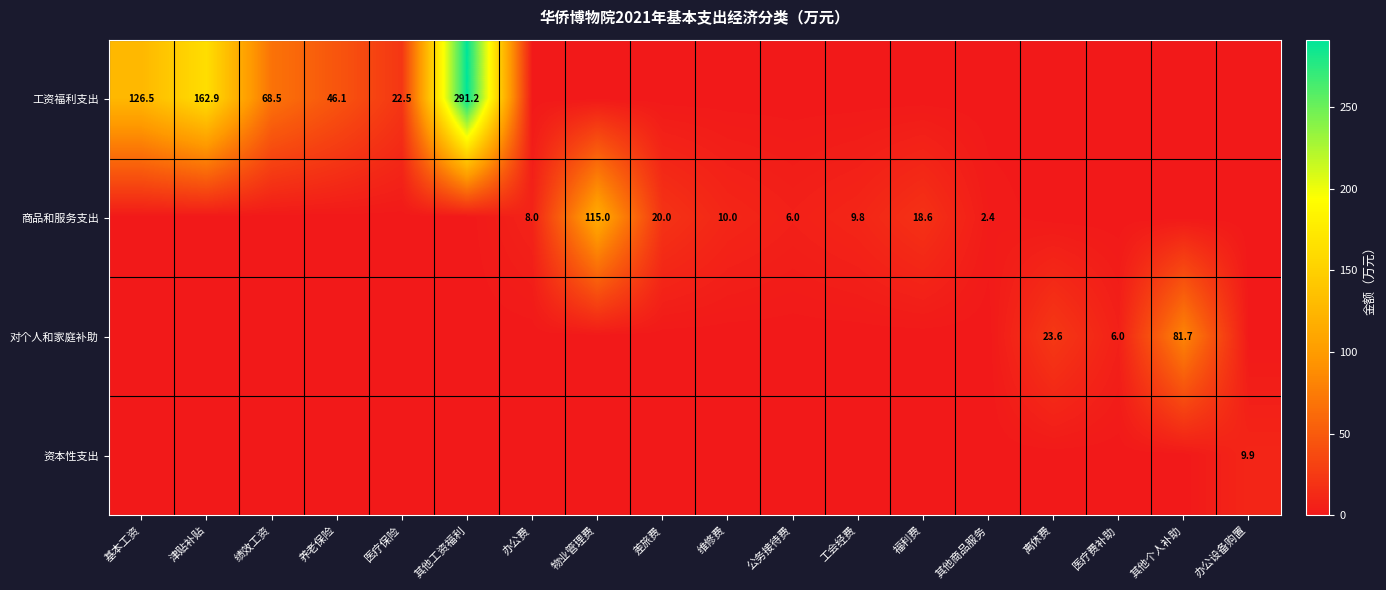

What is the difference between the 商品和服务支出 values at 工会经费 and 办公费?

1.8